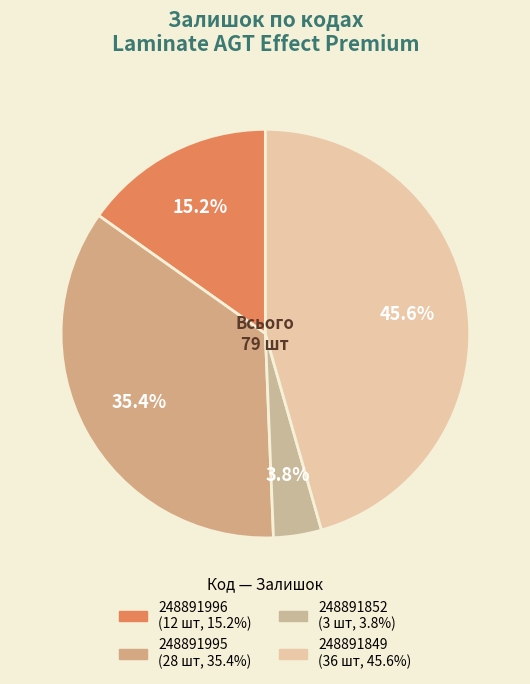

The 248891852 slice represents 1% of the pie. True or false?

False